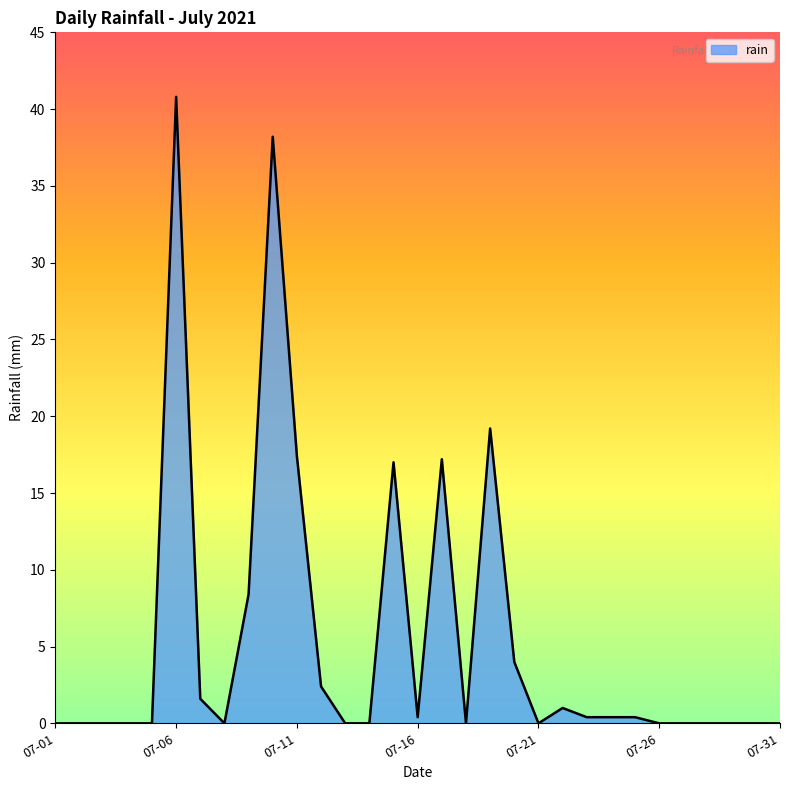

What is the greatest value displayed?

40.8